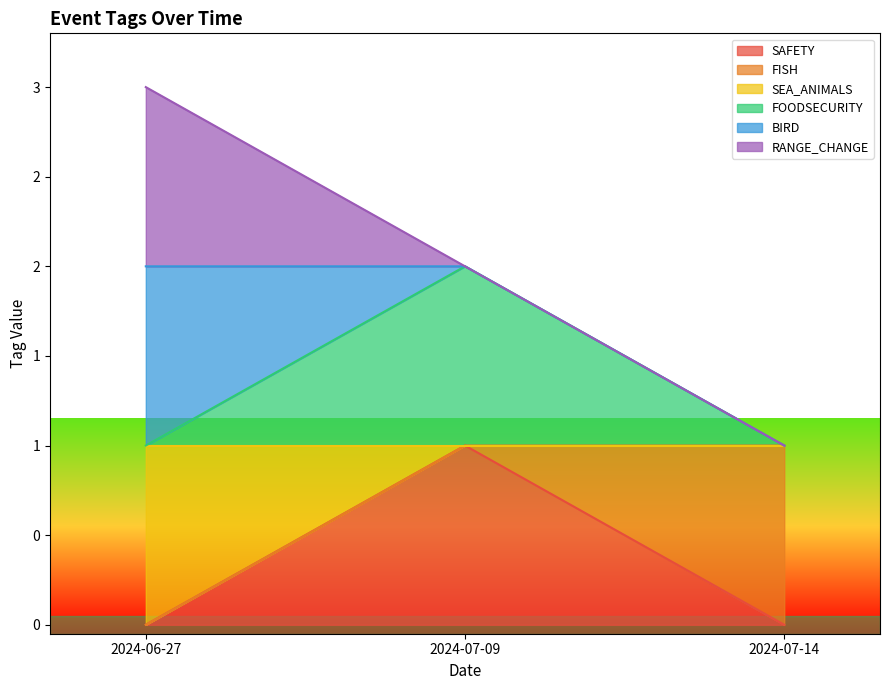

How many SAFETY values are between 0 and 1?

3